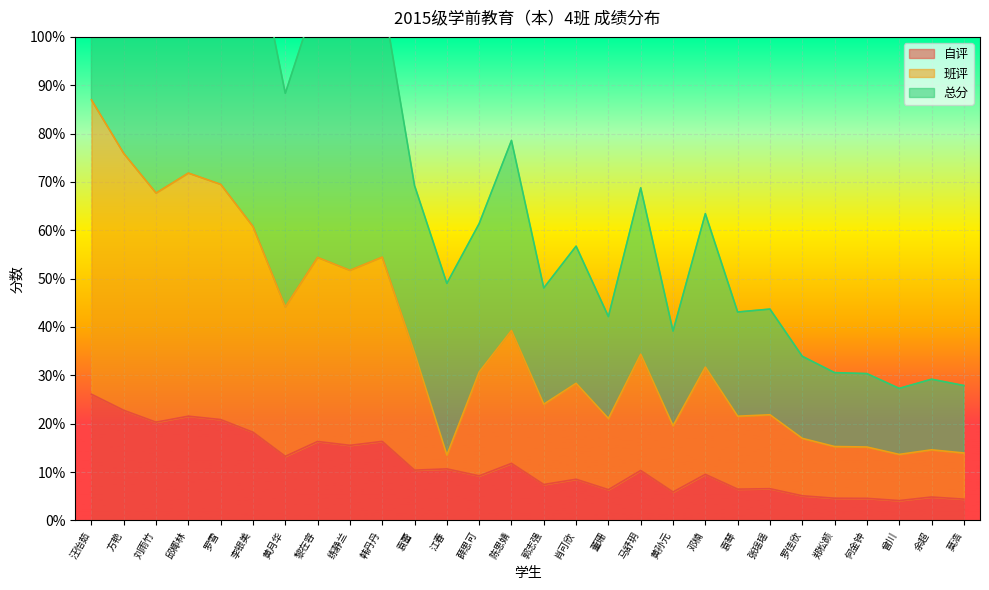

Which series has the largest total across all categories?

总分